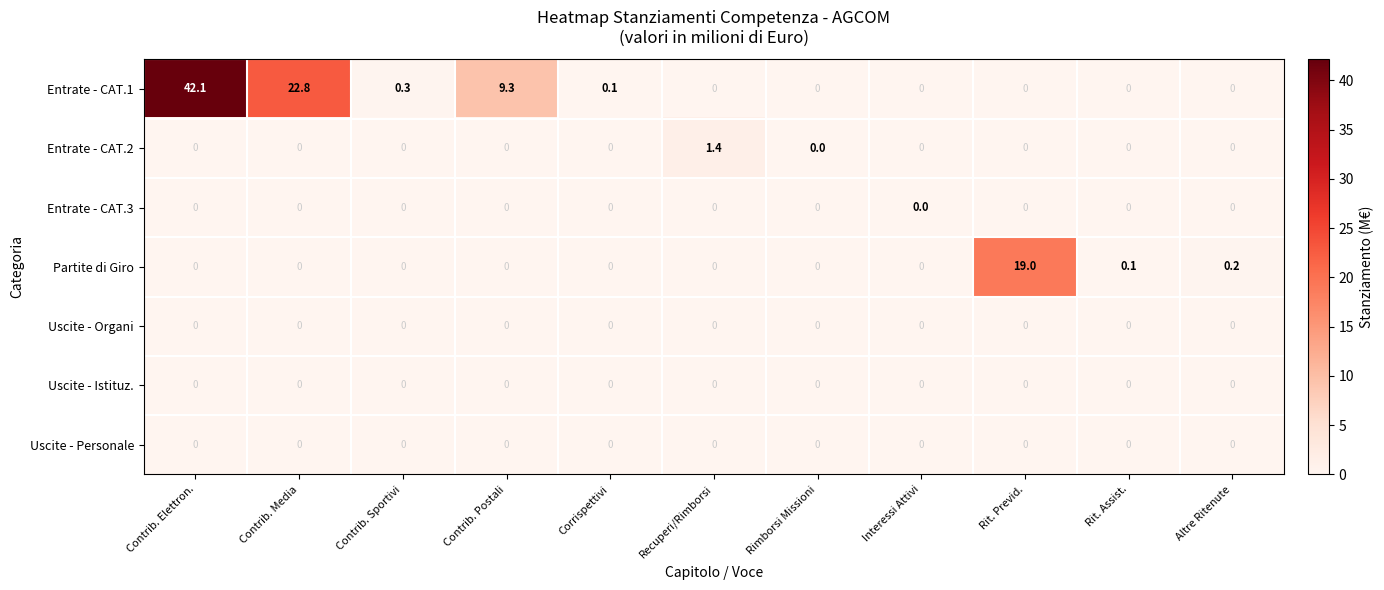

The value of Uscite - Organi at Altre Ritenute is 0.0. True or false?

True